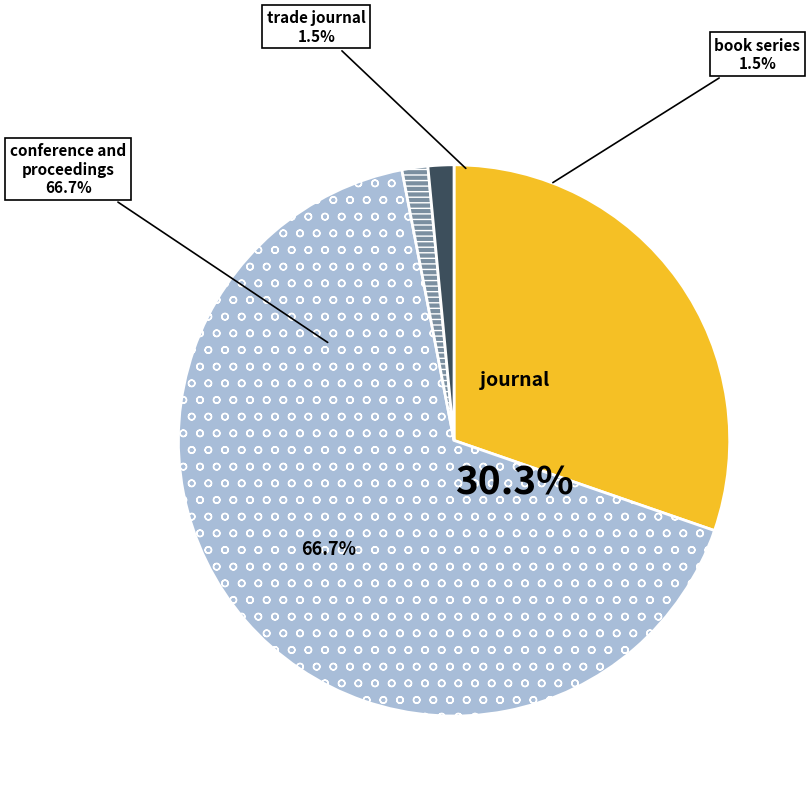

Is the sum of journal and conference and proceedings greater than half?

Yes